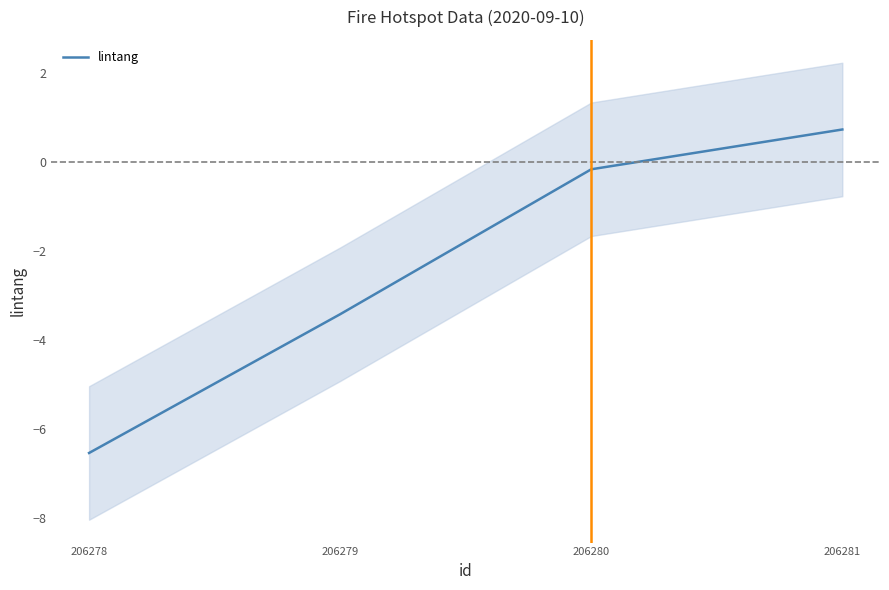

Which category has the highest value across all series?

206281